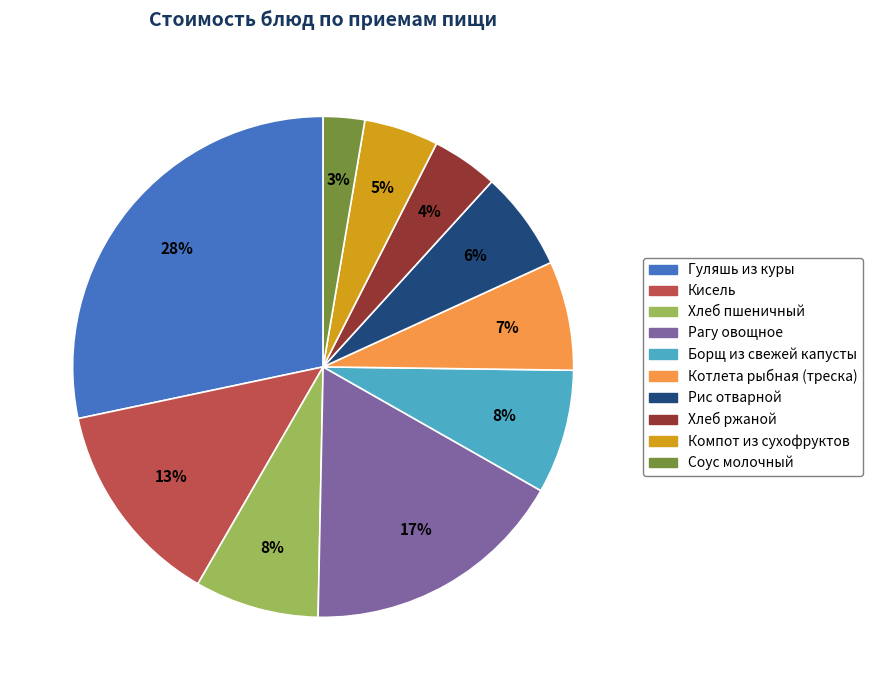

How many segments does this pie chart have?

10